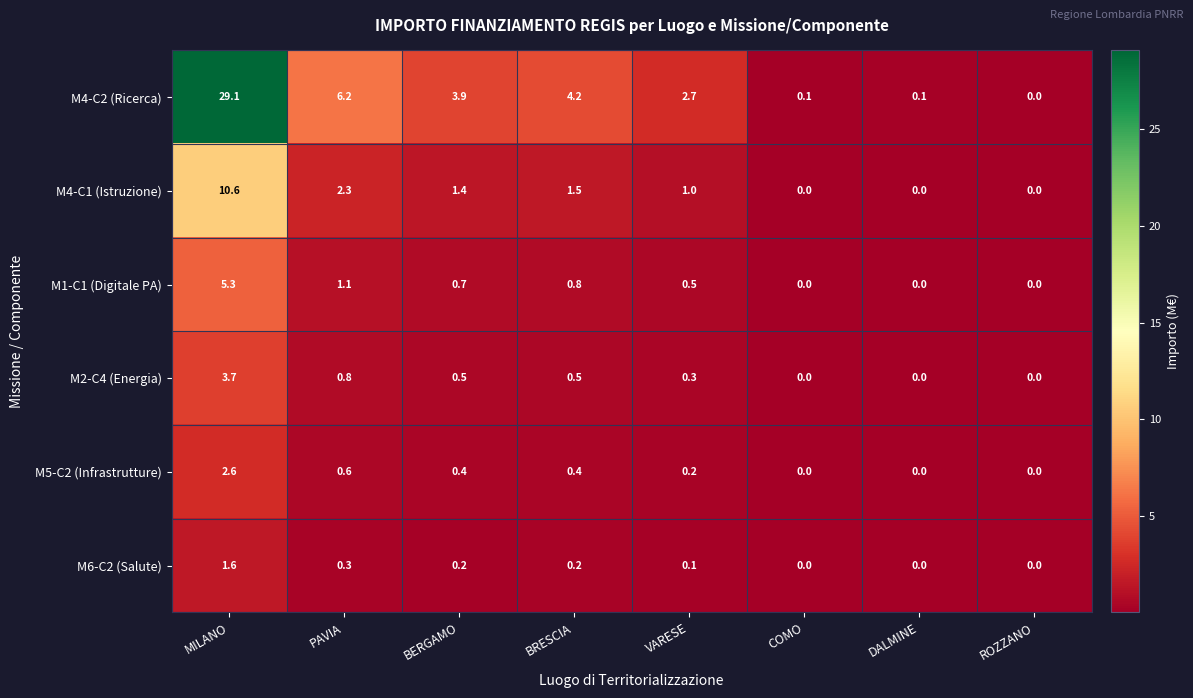

What is the average value of the M1-C1 (Digitale PA) series?

1.1